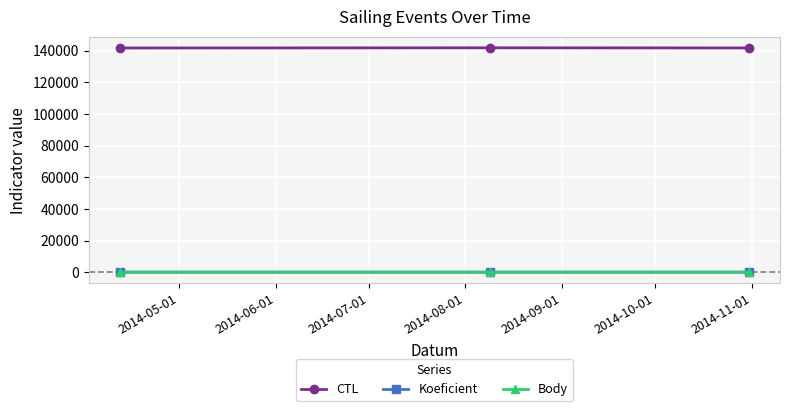

At how many categories does at least one series exceed 48100?

3